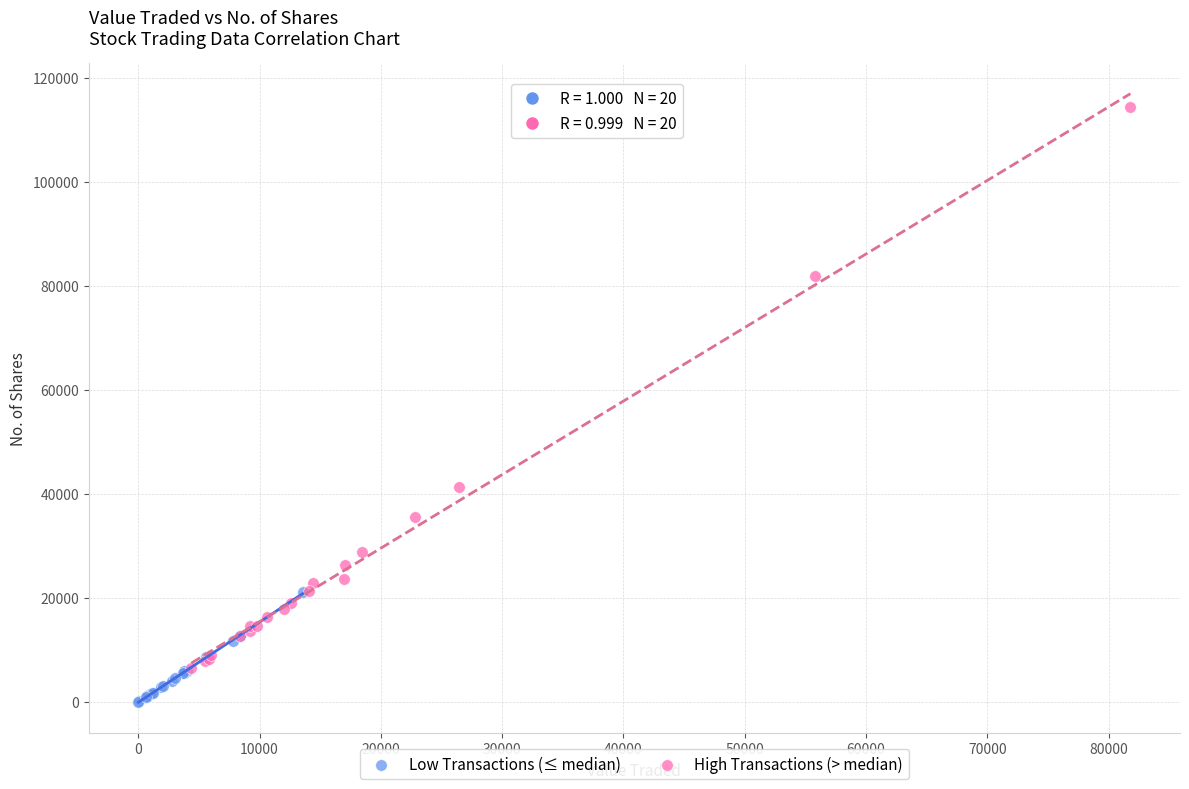

Which series has the widest spread of Y values?

High Transactions (> median)